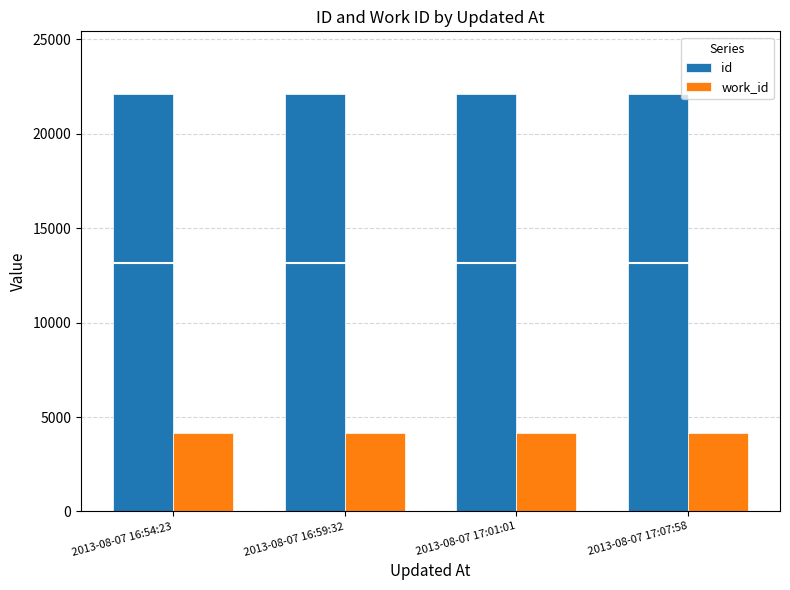

What is the difference between the id values at 2013-08-07 17:07:58 and 2013-08-07 16:54:23?

8